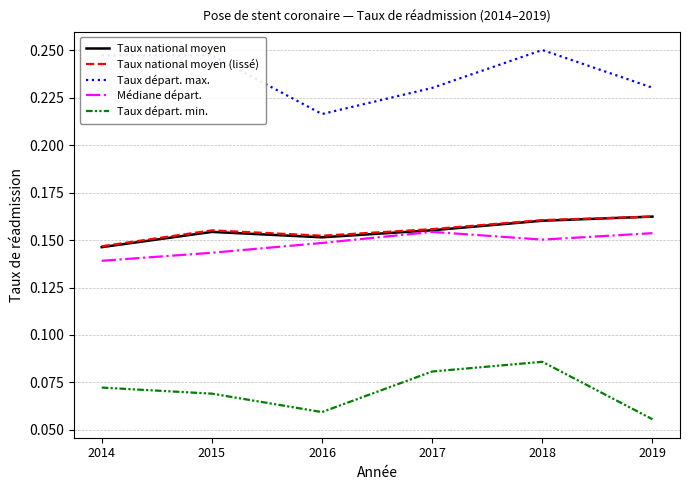

At which category does the chart reach its minimum across all series?

2019